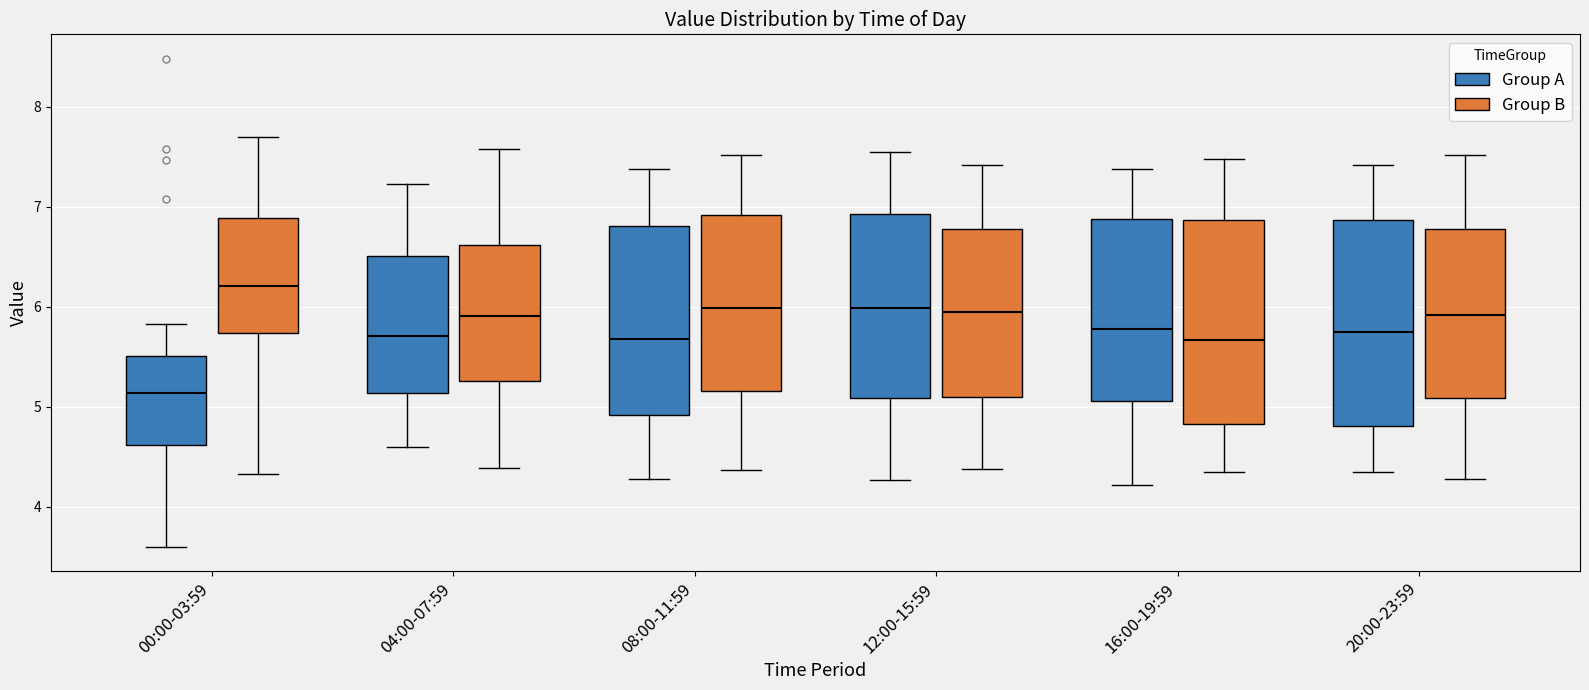

Reading left to right, transcribe this box plot: for each box, give where its median line is, the range the box spans, and where its two whiskers end, as read against the y-axis. The values are not printed on the chart, so give them approximately, as read against the axis.

00:00-03:59 (Group A): median 5.1, box 4.6 to 5.5, whiskers 3.6 to 5.8
00:00-03:59 (Group B): median 6.2, box 5.7 to 6.9, whiskers 4.3 to 7.7
04:00-07:59 (Group A): median 5.7, box 5.1 to 6.5, whiskers 4.6 to 7.2
04:00-07:59 (Group B): median 5.9, box 5.3 to 6.6, whiskers 4.4 to 7.6
08:00-11:59 (Group A): median 5.7, box 4.9 to 6.8, whiskers 4.3 to 7.4
08:00-11:59 (Group B): median 6.0, box 5.2 to 6.9, whiskers 4.4 to 7.5
12:00-15:59 (Group A): median 6.0, box 5.1 to 6.9, whiskers 4.3 to 7.6
12:00-15:59 (Group B): median 6.0, box 5.1 to 6.8, whiskers 4.4 to 7.4
16:00-19:59 (Group A): median 5.8, box 5.1 to 6.9, whiskers 4.2 to 7.4
16:00-19:59 (Group B): median 5.7, box 4.8 to 6.9, whiskers 4.4 to 7.5
20:00-23:59 (Group A): median 5.8, box 4.8 to 6.9, whiskers 4.4 to 7.4
20:00-23:59 (Group B): median 5.9, box 5.1 to 6.8, whiskers 4.3 to 7.5